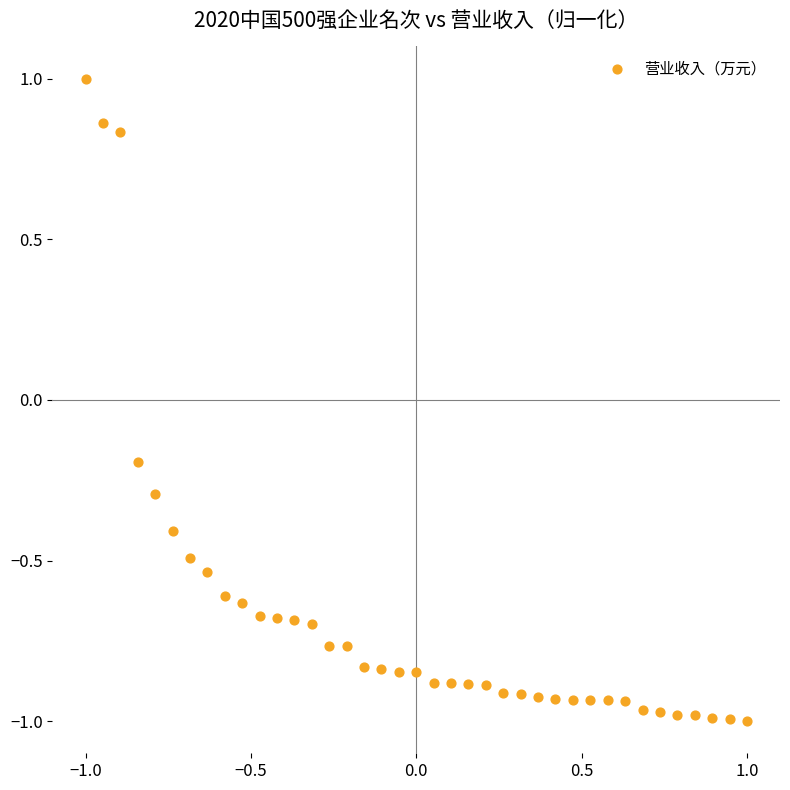

What is the range of Y values (max minus min)?

2.0